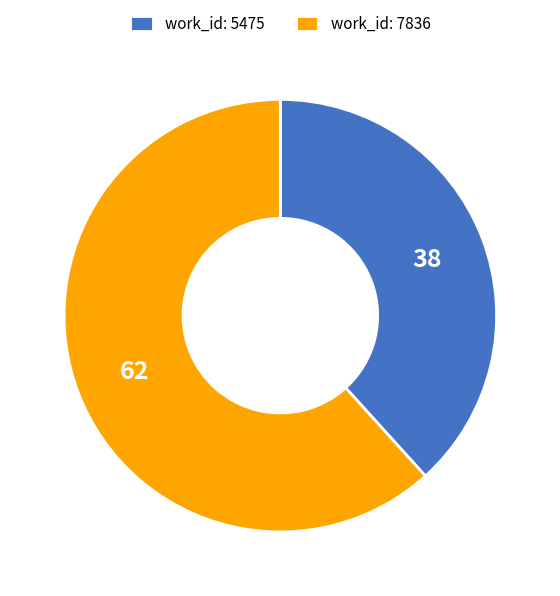

Approximately how many times larger is the value at work_id: 5475 compared to work_id: 7836?

0.6